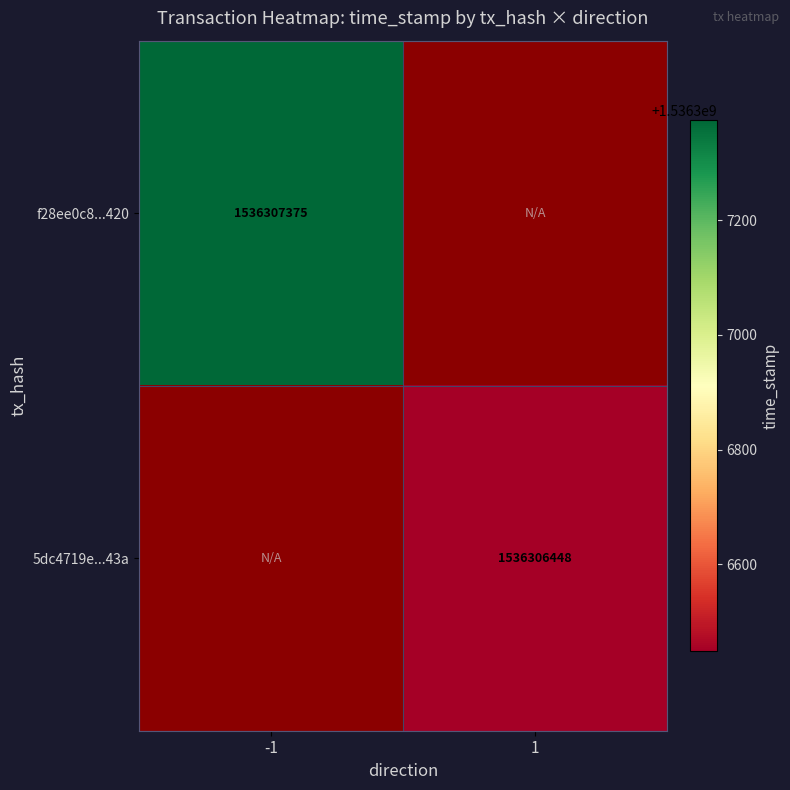

The value of f28ee0c8...420 at -1 is 790693285. True or false?

False